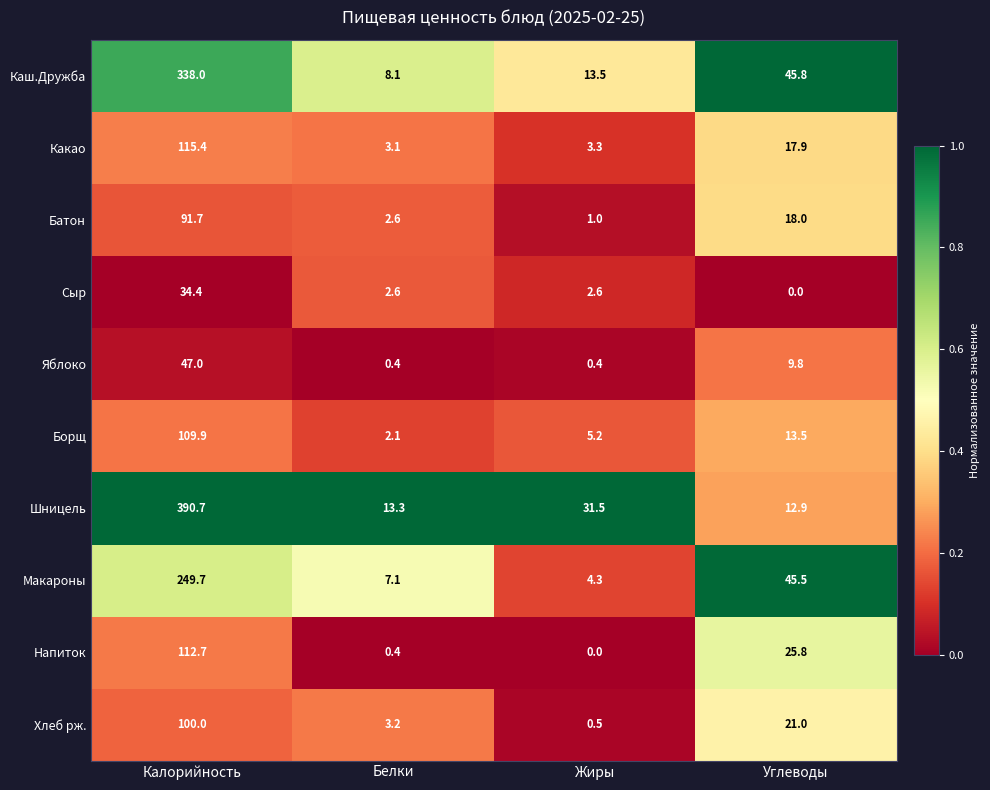

What is the average value of the Батон series?

28.3